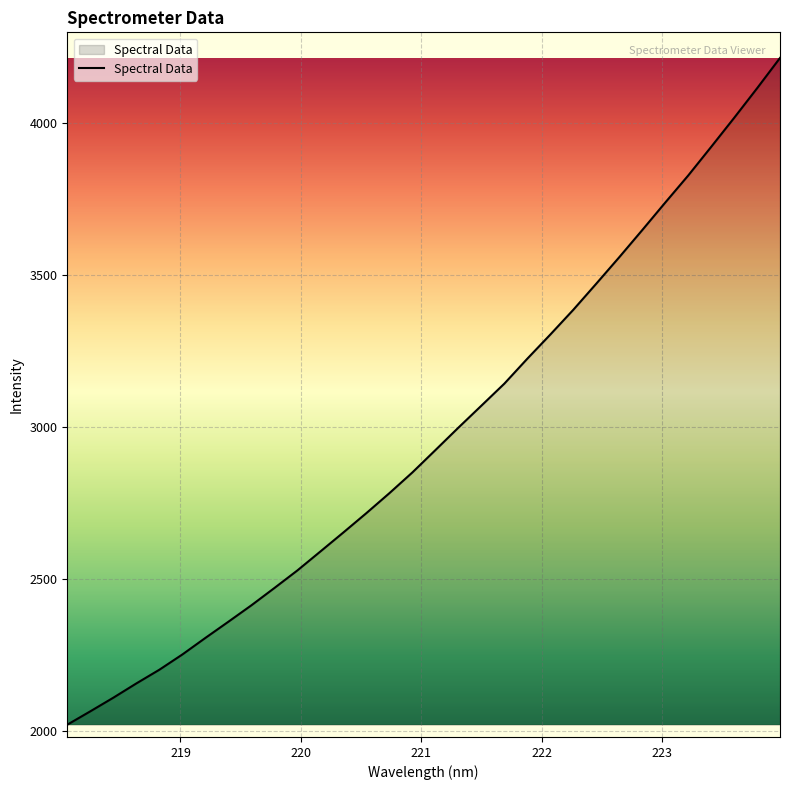

What is the smallest value displayed?

2019.8